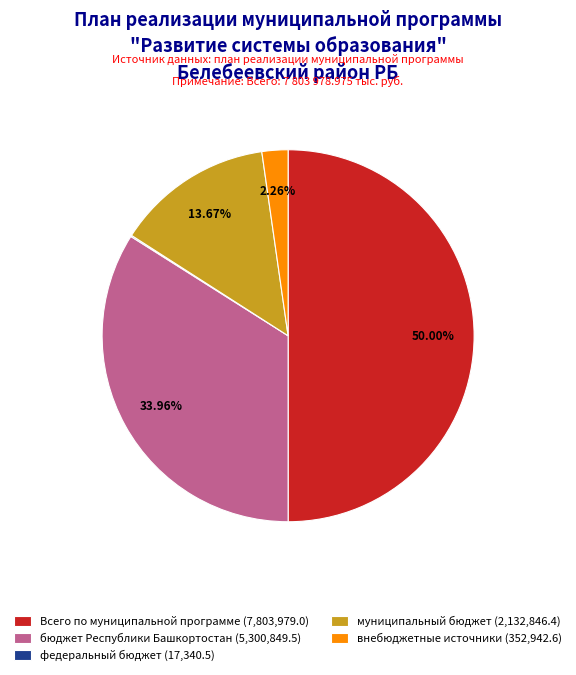

Which slice is the largest?

Всего по муниципальной программе